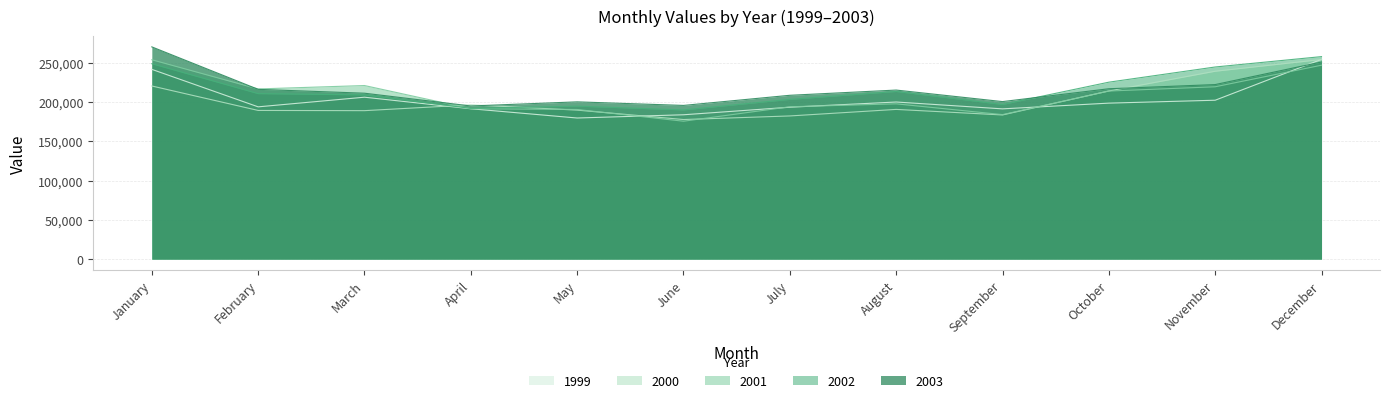

Which series has the largest total across all categories?

2003